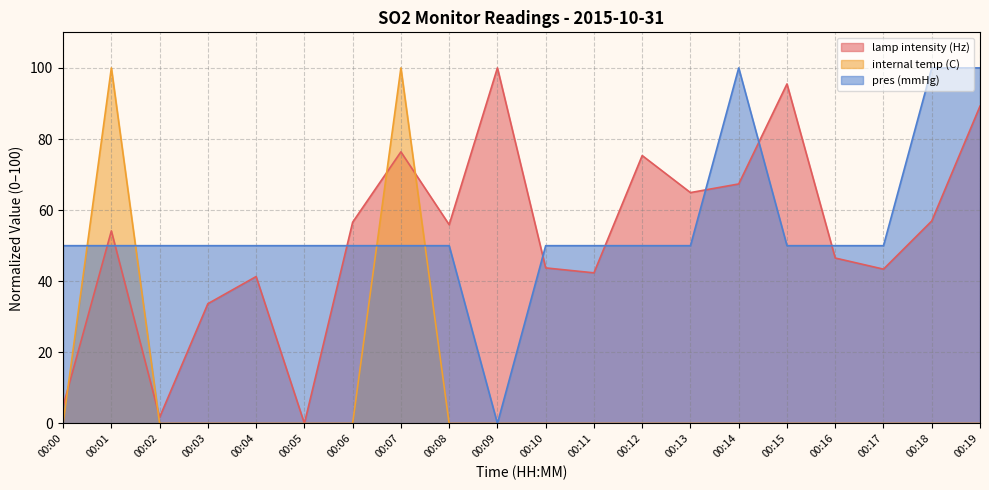

At which label is lamp intensity (Hz) closest to 50?

00:16